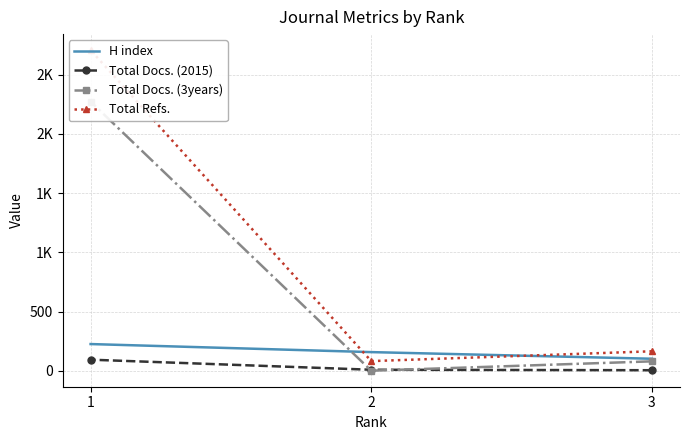

Rank the series by their maximum value, from highest to lowest.

Total Refs., Total Docs. (3years), H index, Total Docs. (2015)